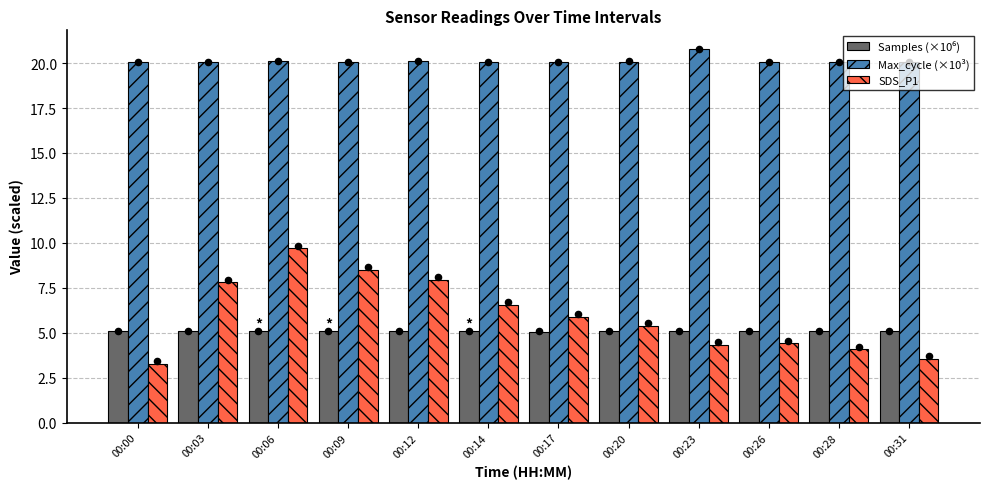

Which series contains the lowest Y value?

SDS_P1